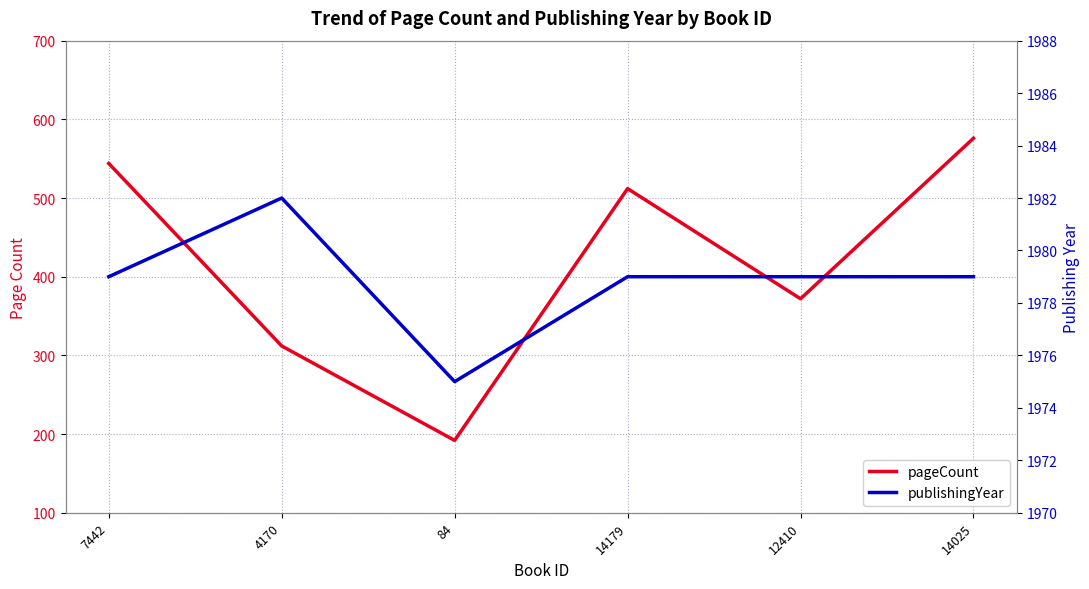

How many series are shown in this chart?

2